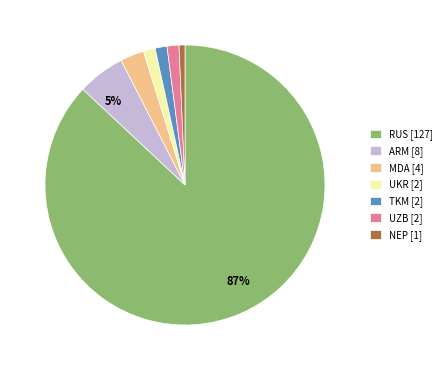

Which slice represents more than half of the pie?

RUS [127]